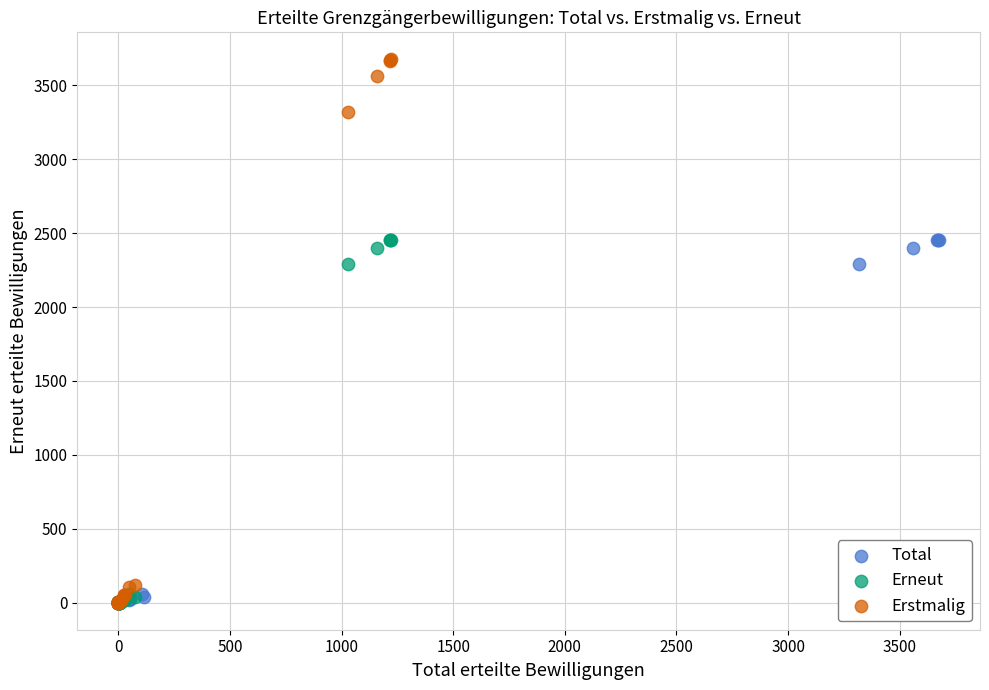

Which series has the largest Y range (max minus min)?

Erstmalig